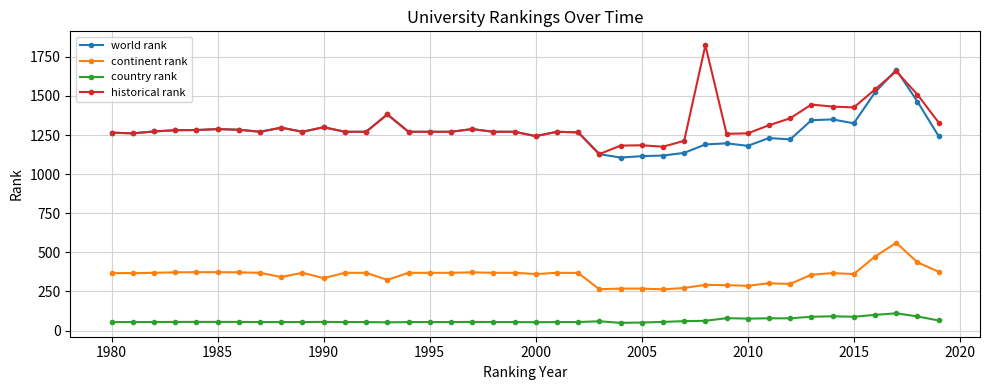

True or false: world rank has more than 1 points higher than both neighbors.

True